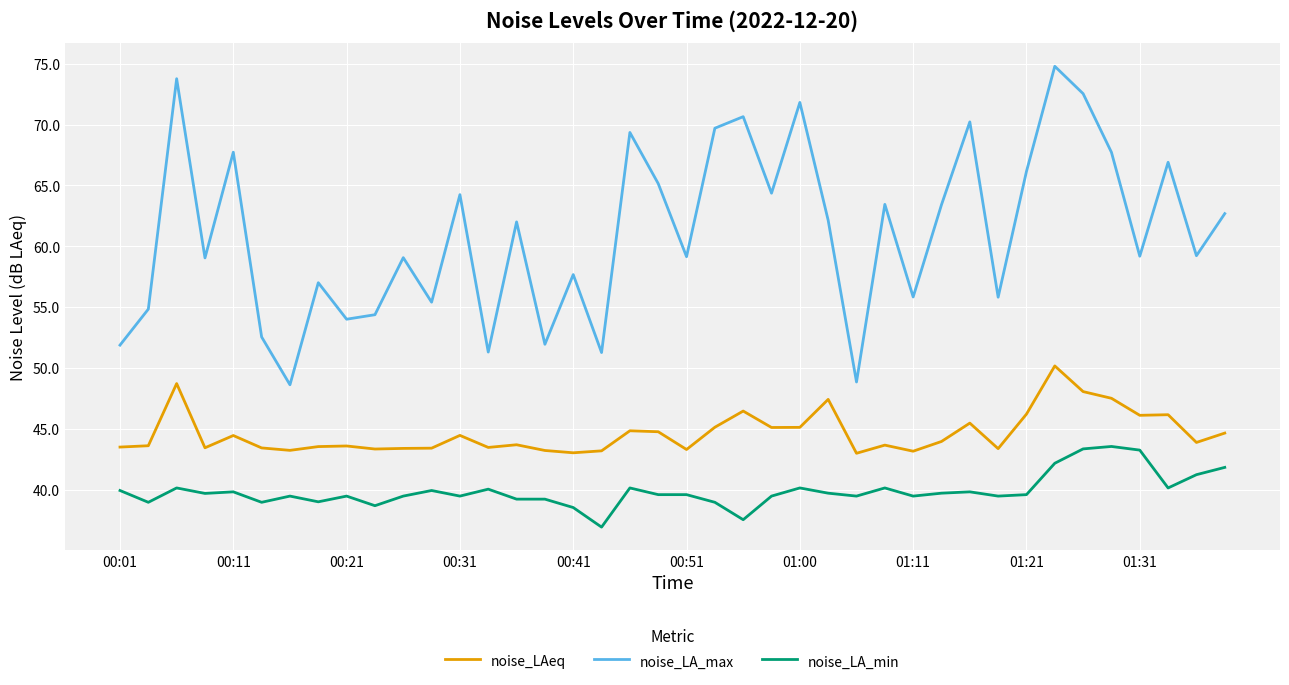

True or false: noise_LA_max and noise_LAeq cross at least once.

False